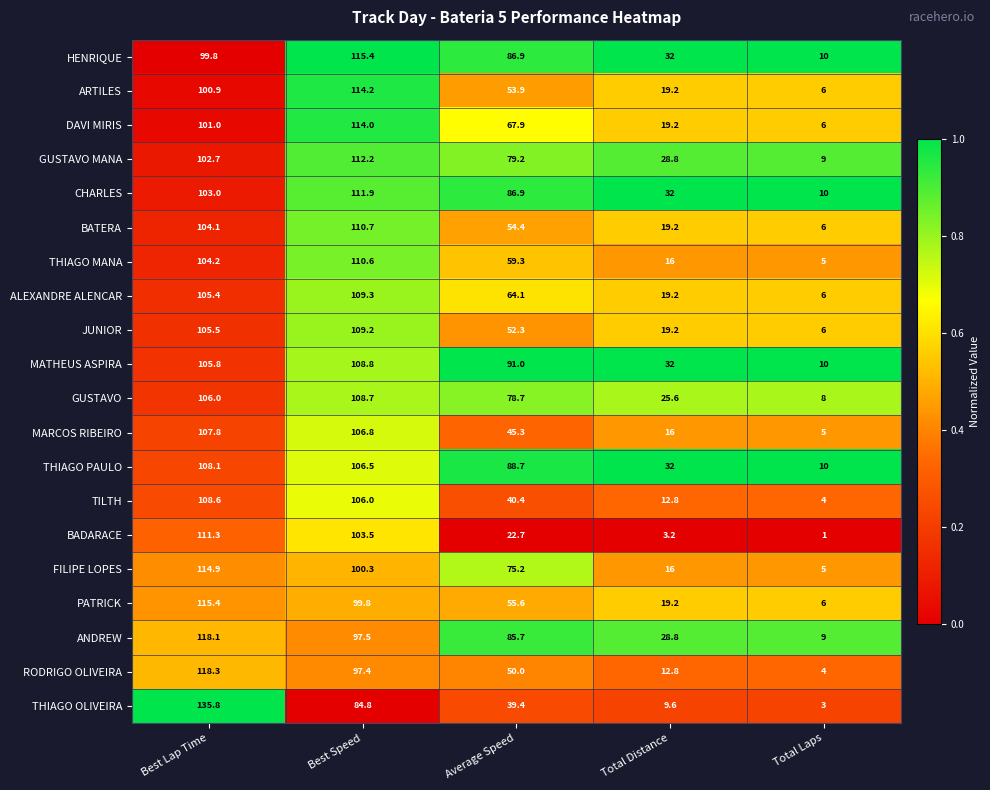

Which label corresponds to the smallest value in the chart?

Total Laps